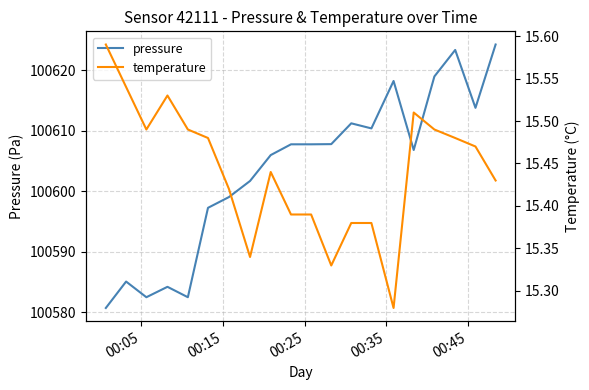

True or false: pressure has more than 0 points higher than both neighbors.

True